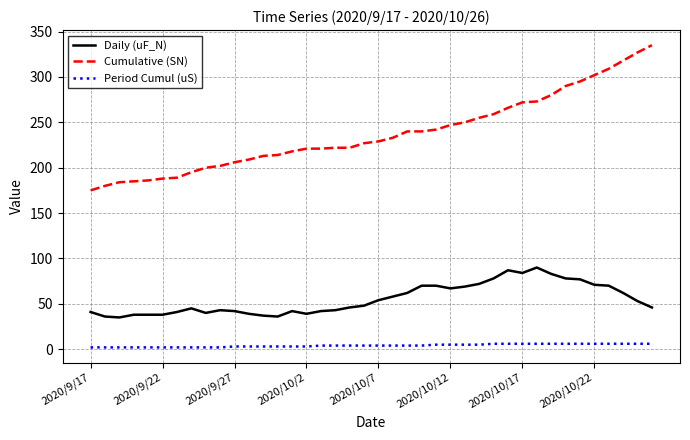

What is the minimum value shown in the chart?

2